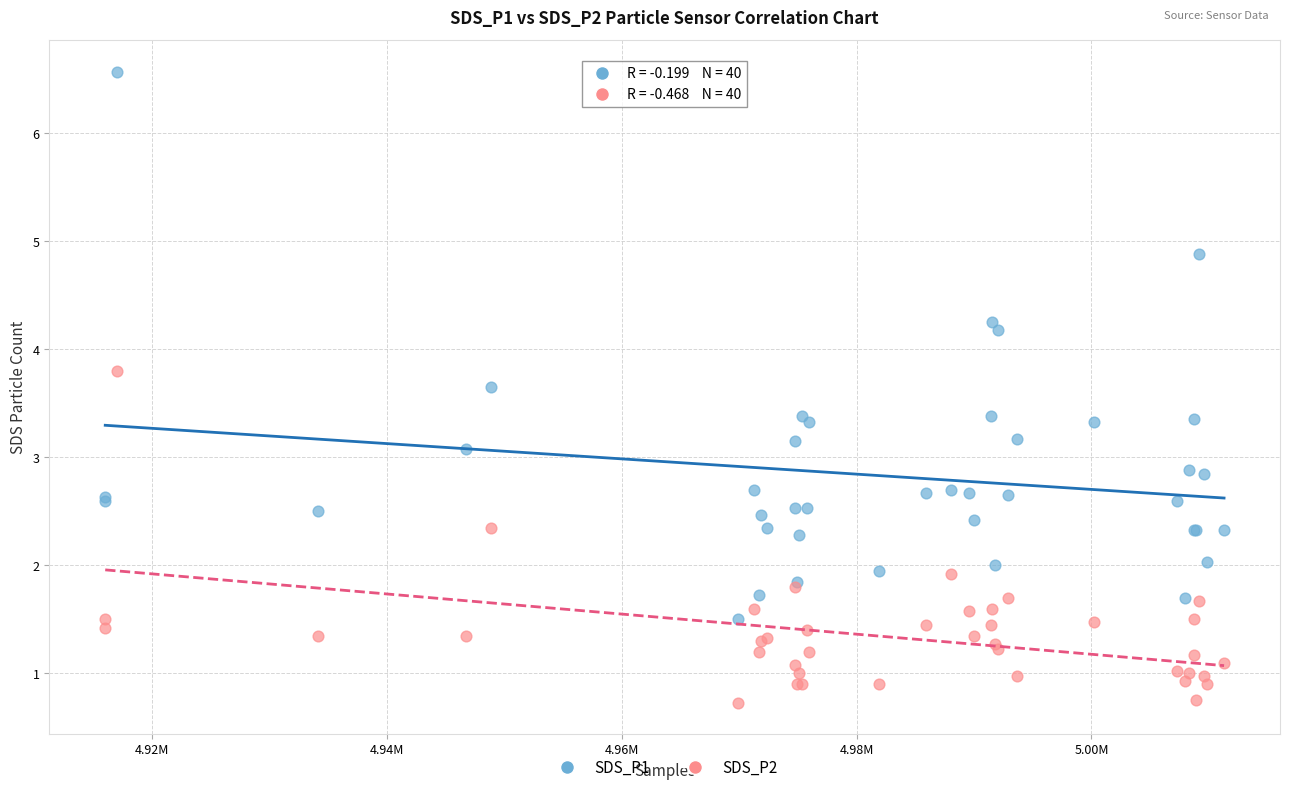

What is the X range (max minus min) for the scatter plot?

95265.0